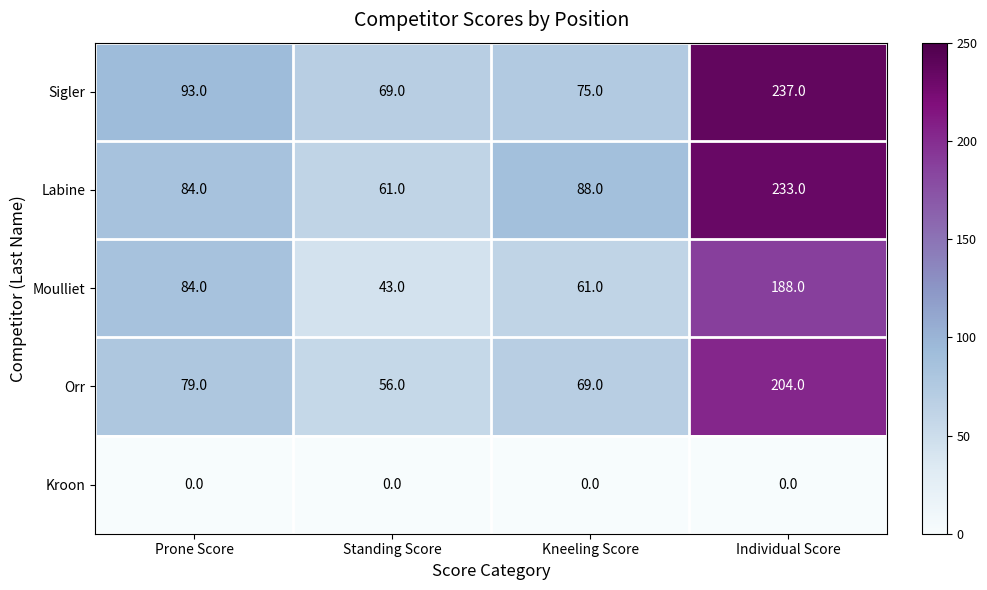

Reading right to left, what are all the values shown in this chart?

Sigler: Individual Score=237	Kneeling Score=75	Standing Score=69	Prone Score=93
Labine: Individual Score=233	Kneeling Score=88	Standing Score=61	Prone Score=84
Moulliet: Individual Score=188	Kneeling Score=61	Standing Score=43	Prone Score=84
Orr: Individual Score=204	Kneeling Score=69	Standing Score=56	Prone Score=79
Kroon: Individual Score=0	Kneeling Score=0	Standing Score=0	Prone Score=0